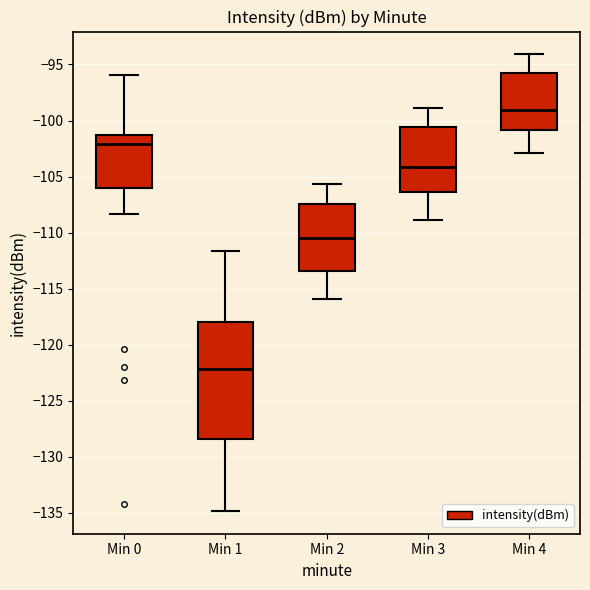

Reading left to right, transcribe this box plot: for each box, give where its median line is, the range the box spans, and where its two whiskers end, as read against the y-axis. The values are not printed on the chart, so give them approximately, as read against the axis.

Min 0: median -102.0, box -106.0 to -101.5, whiskers -108.5 to -96.0
Min 1: median -122.0, box -128.5 to -118.0, whiskers -135.0 to -111.5
Min 2: median -110.5, box -113.5 to -107.5, whiskers -116.0 to -105.5
Min 3: median -104.0, box -106.5 to -100.5, whiskers -109.0 to -99.0
Min 4: median -99.0, box -101.0 to -95.5, whiskers -103.0 to -94.0